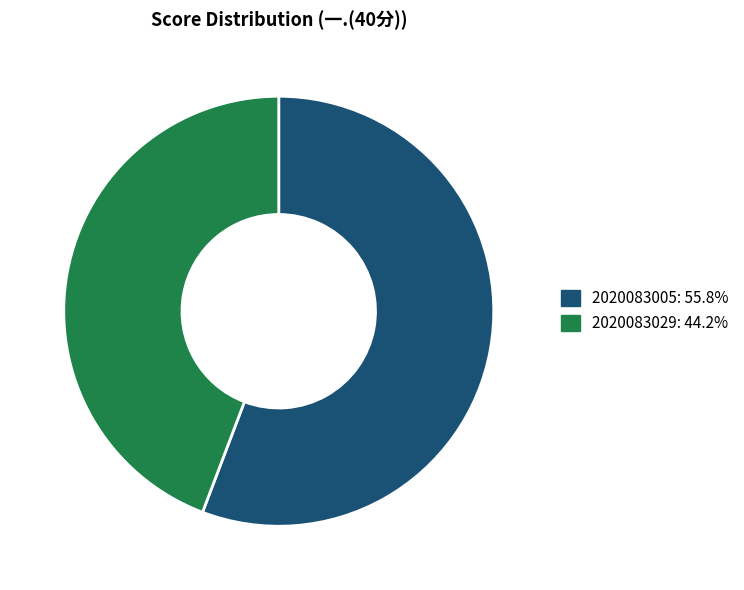

Which slice is the smallest?

2020083029